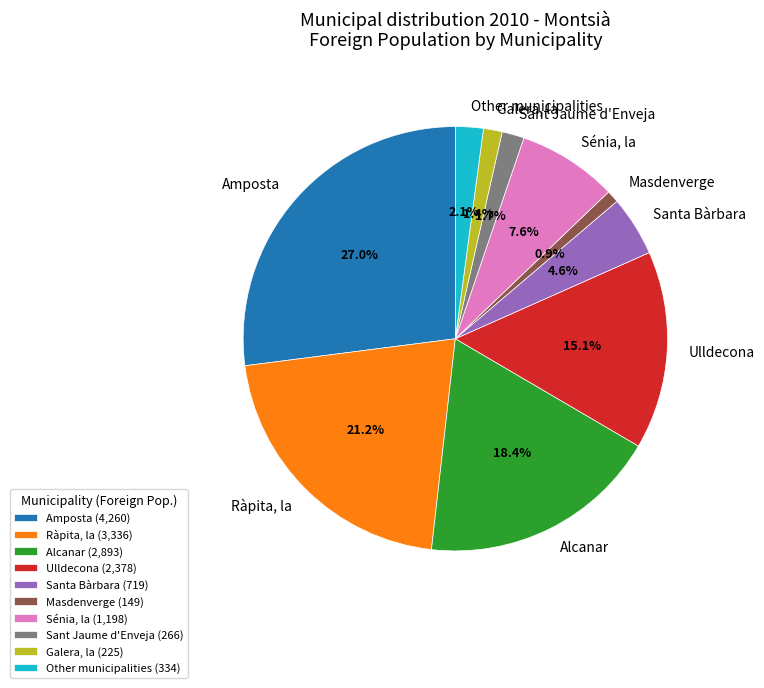

How many segments does this pie chart have?

10